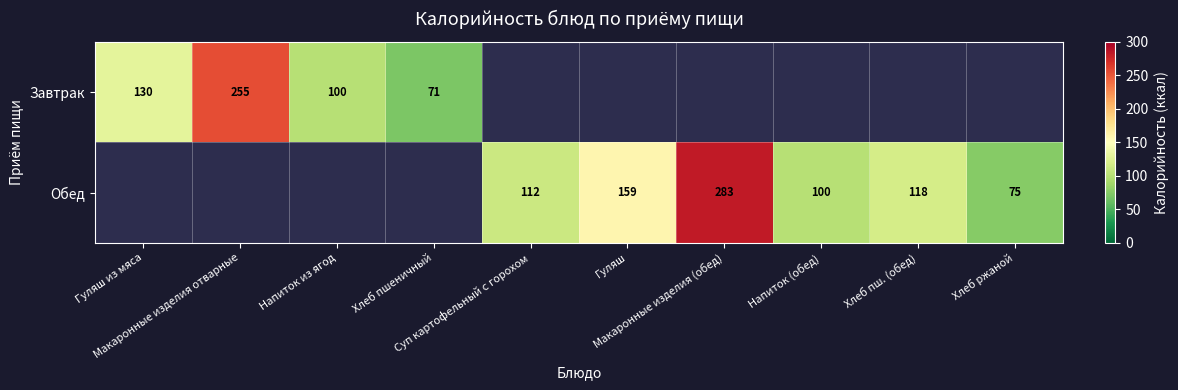

Which category has the lowest value across all series?

Хлеб пшеничный